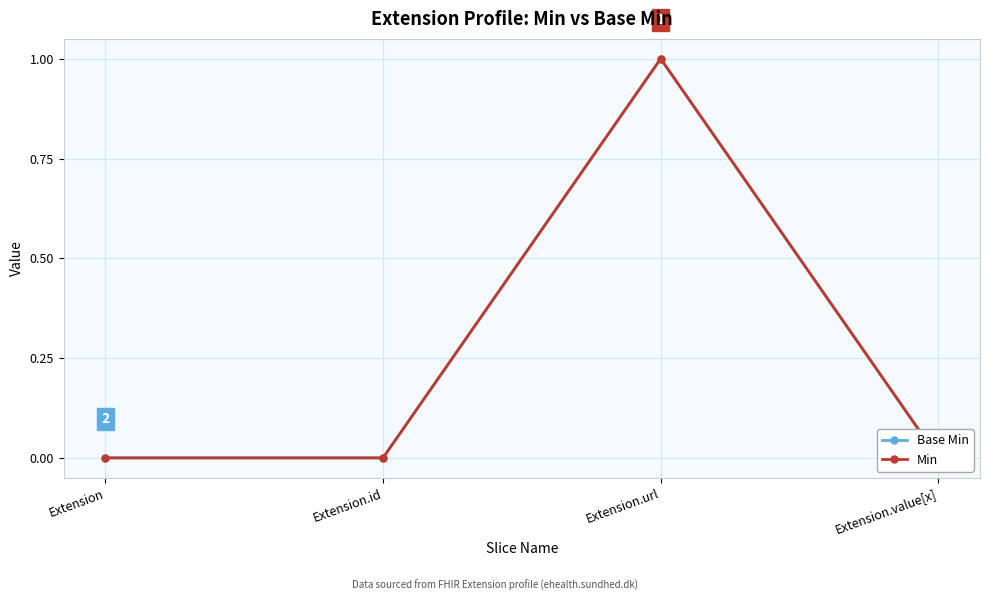

Which category has the highest value across all series?

Extension.url